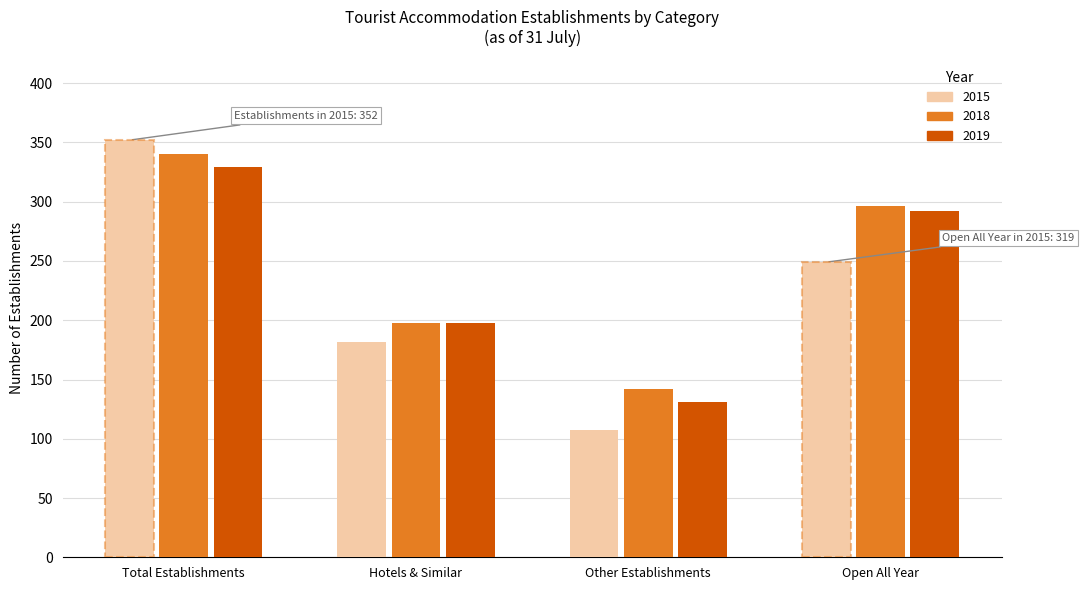

How many series are shown in this chart?

3